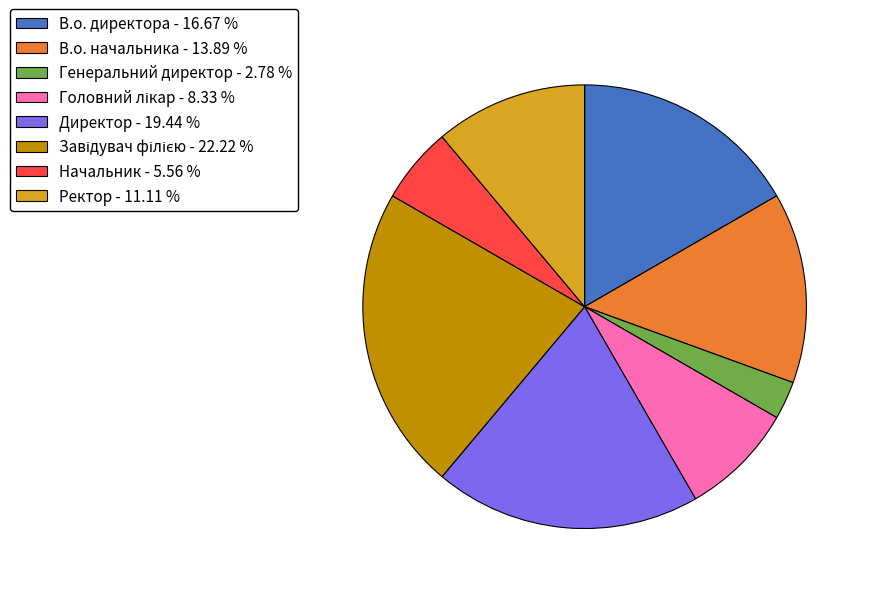

Is the sum of Директор - 19.44 % and Генеральний директор - 2.78 % greater than half?

No